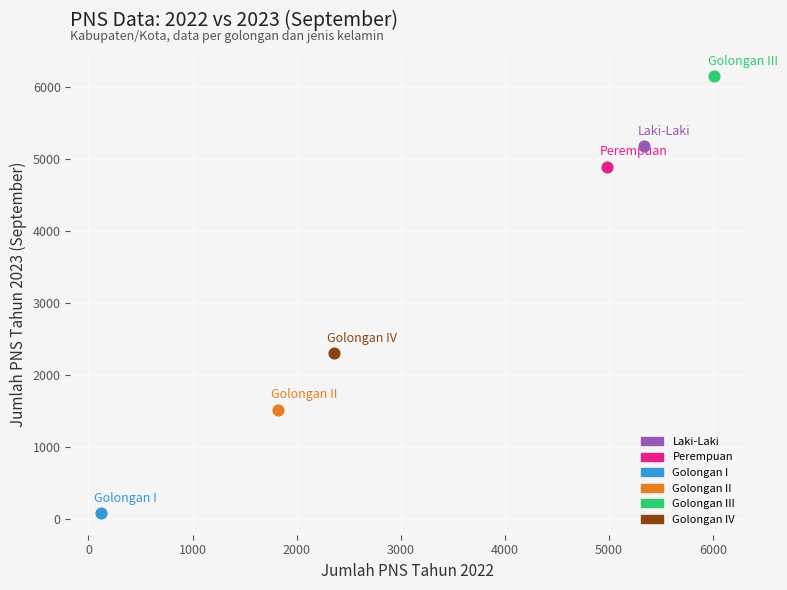

Which series contains the highest Y value?

Golongan III